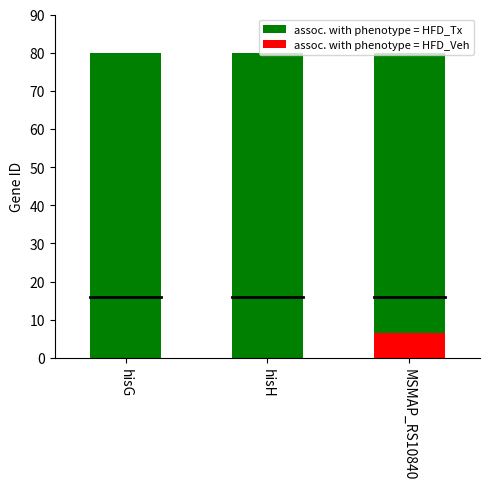

At which category does the chart reach its minimum across all series?

MSMAP_RS10840